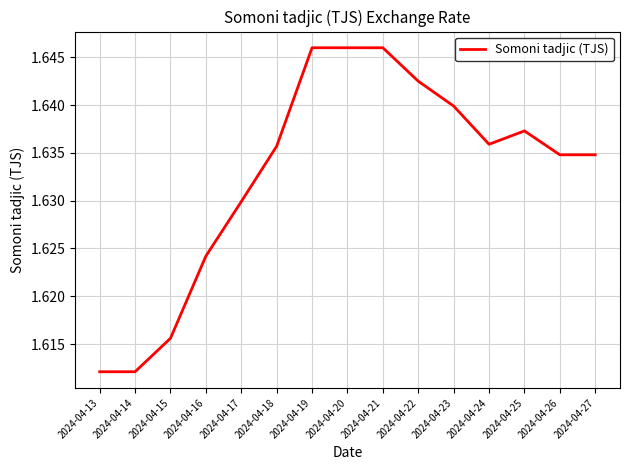

Count the number of categories in the chart.

15